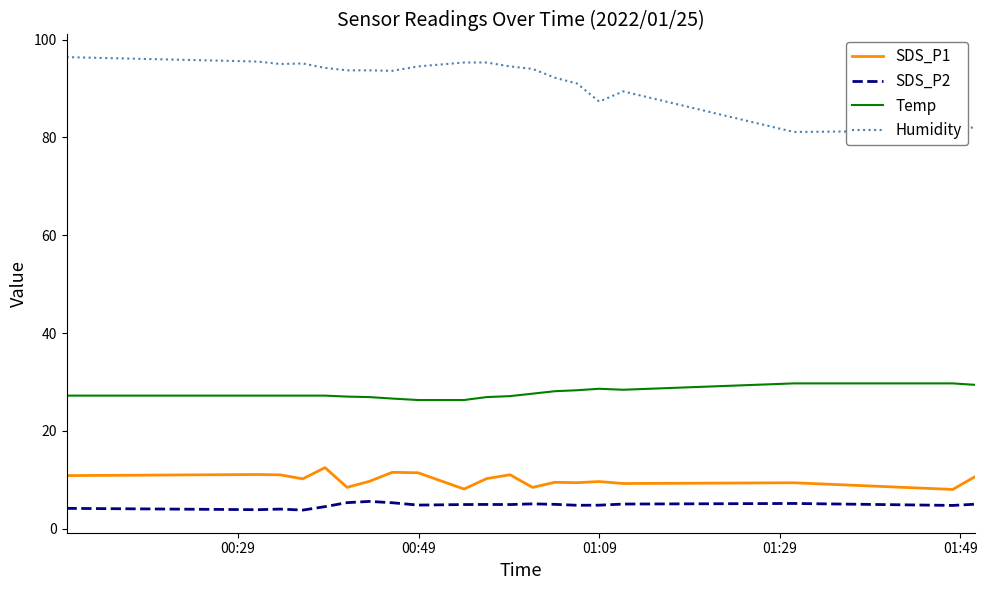

Which series has the largest total across all categories?

Humidity